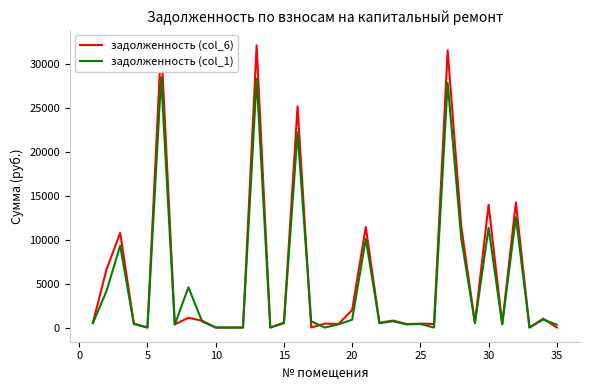

What is the average value of the задолженность (col_1) series?

5072.7